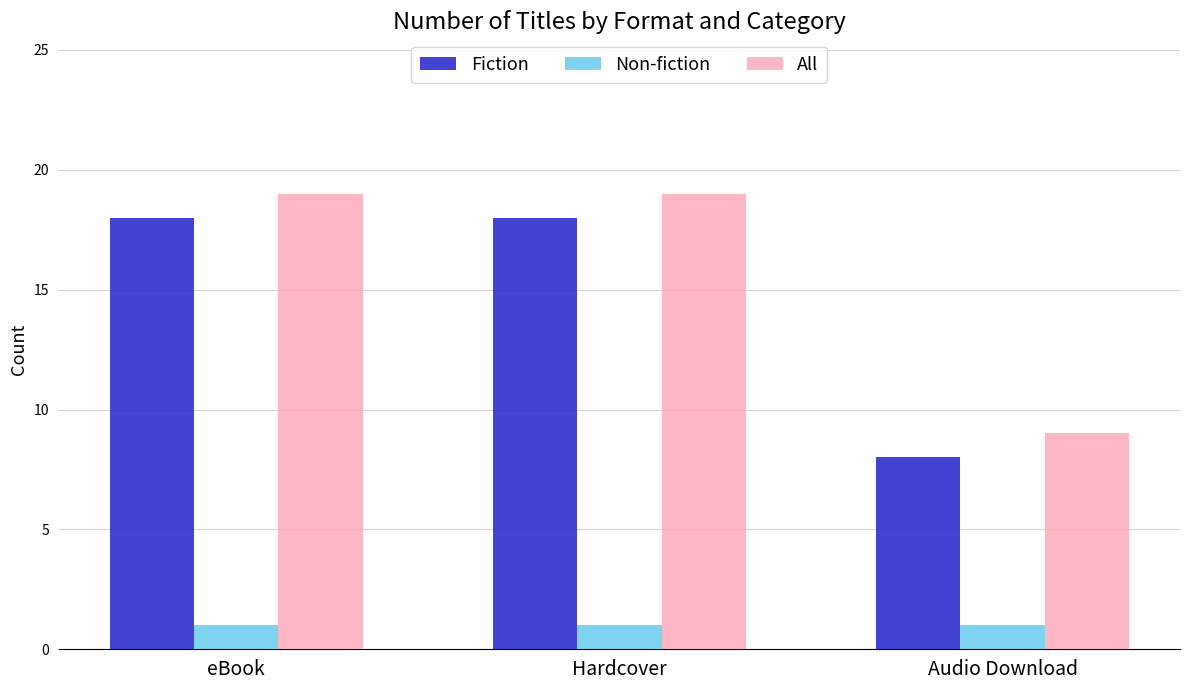

How many groups of bars are there?

3